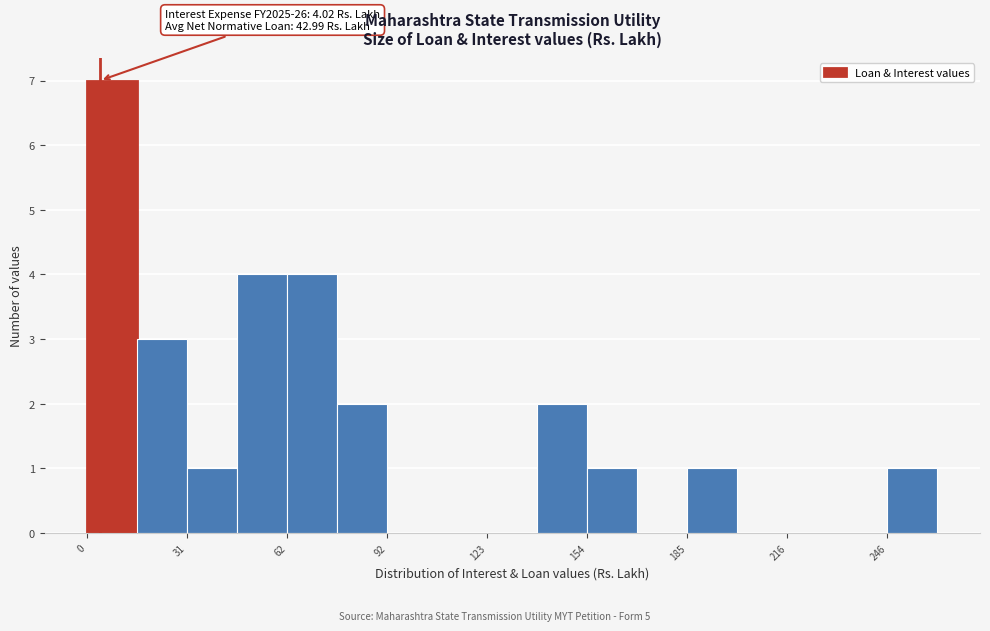

Around what value on the x-axis is the tallest bar? Give the approximate position of its centre, as read against the axis.

10